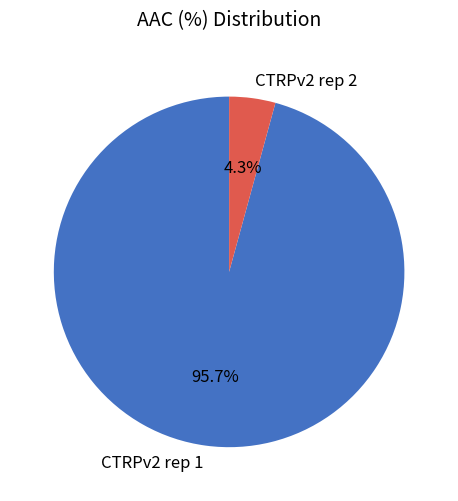

To the nearest percent, what is the average slice percentage?

50%